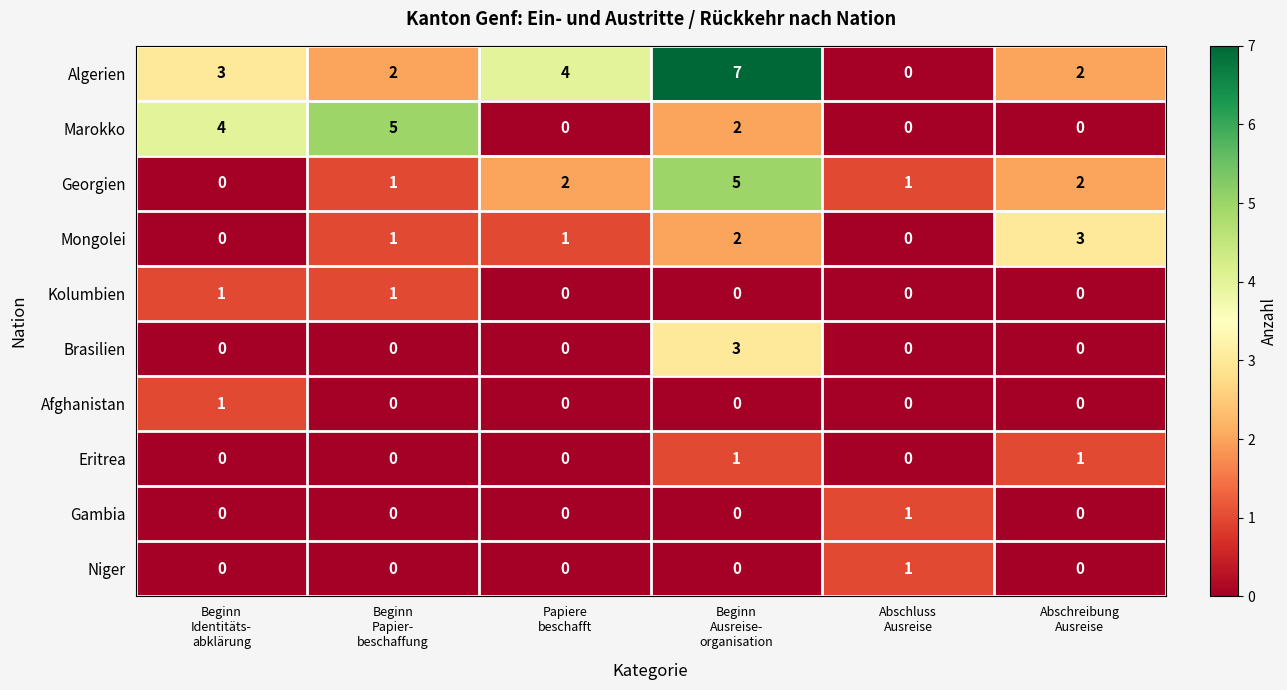

How many distinct data groups are displayed?

10